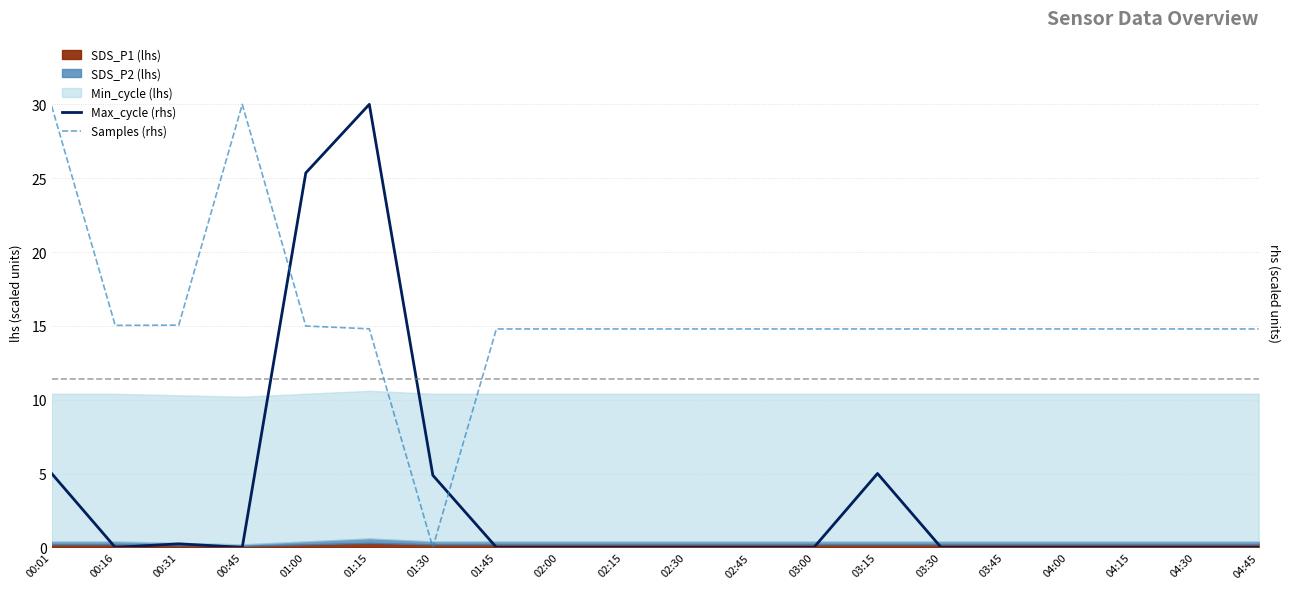

What is the spread (max minus min) of values at 02:00?

14.8